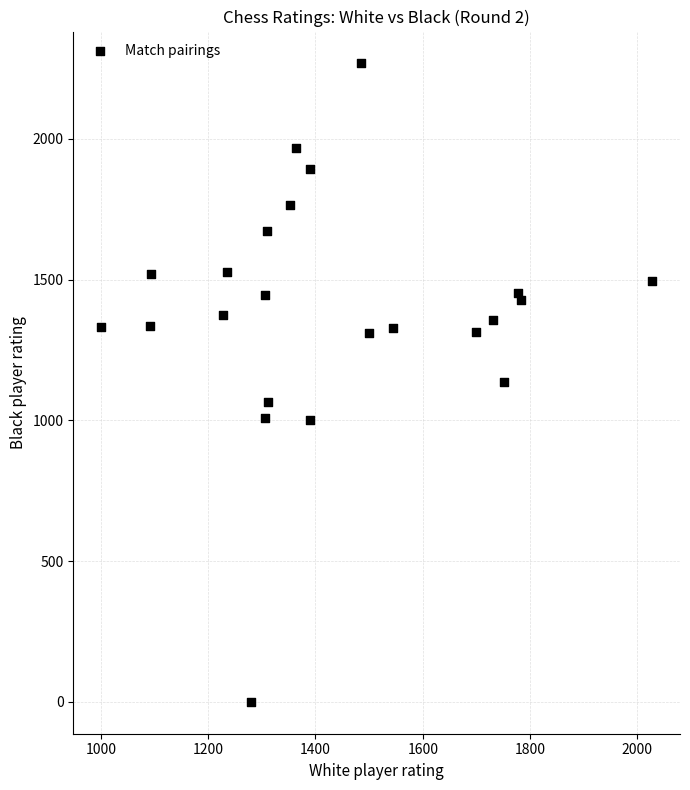

What is the range of Y values (max minus min)?

2268